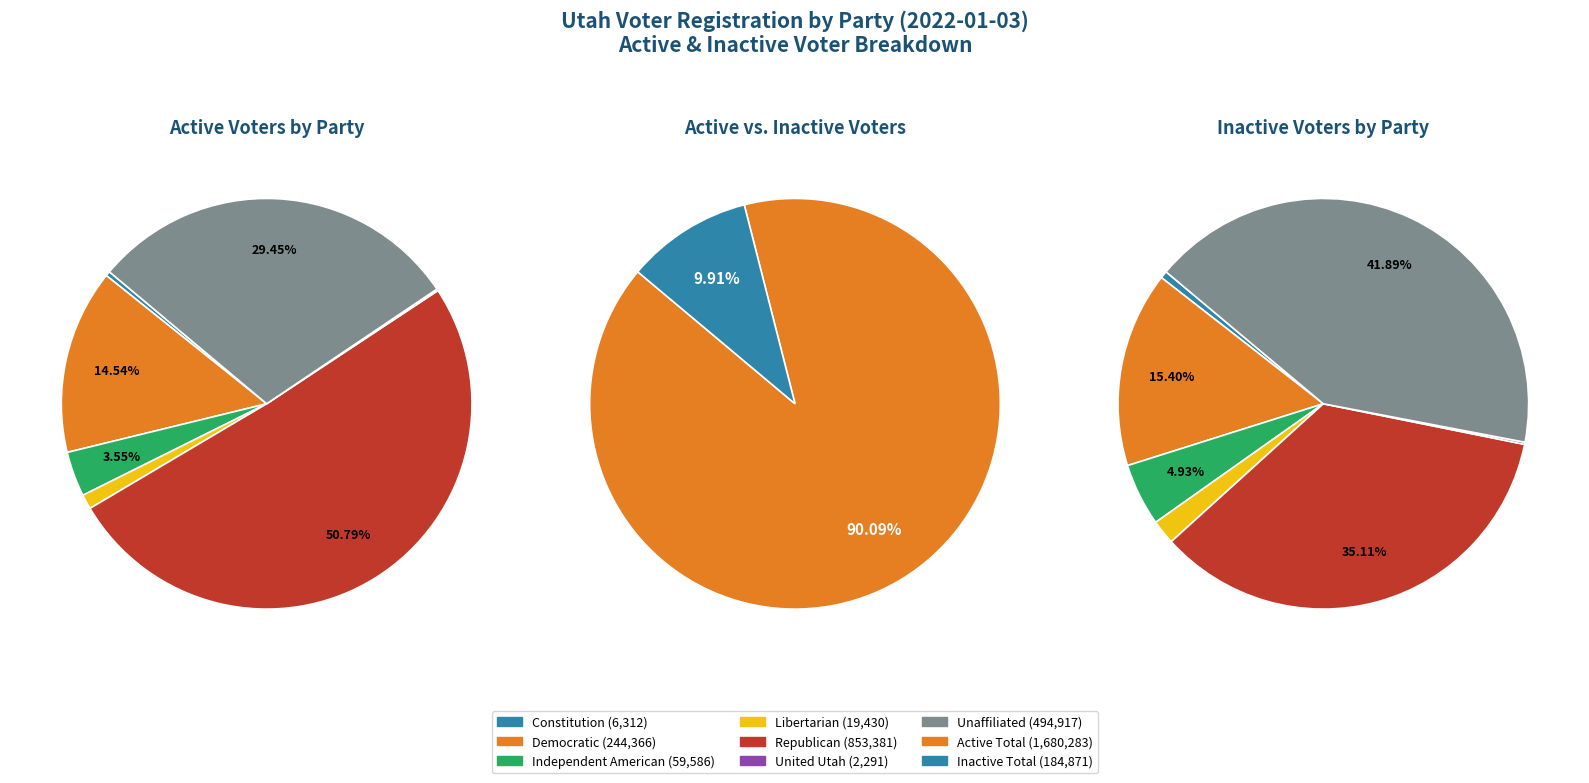

Rank the categories by Active Voters value from lowest to highest.

United Utah, Constitution, Libertarian, Independent American, Democratic, Unaffiliated, Republican